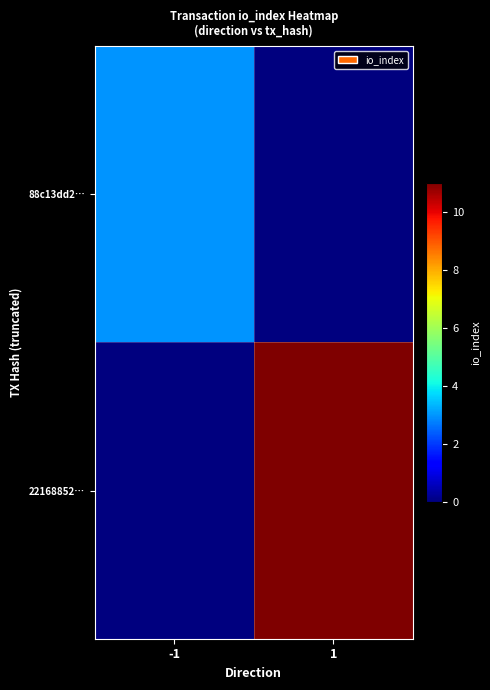

What is the total value across all series at 1?

11